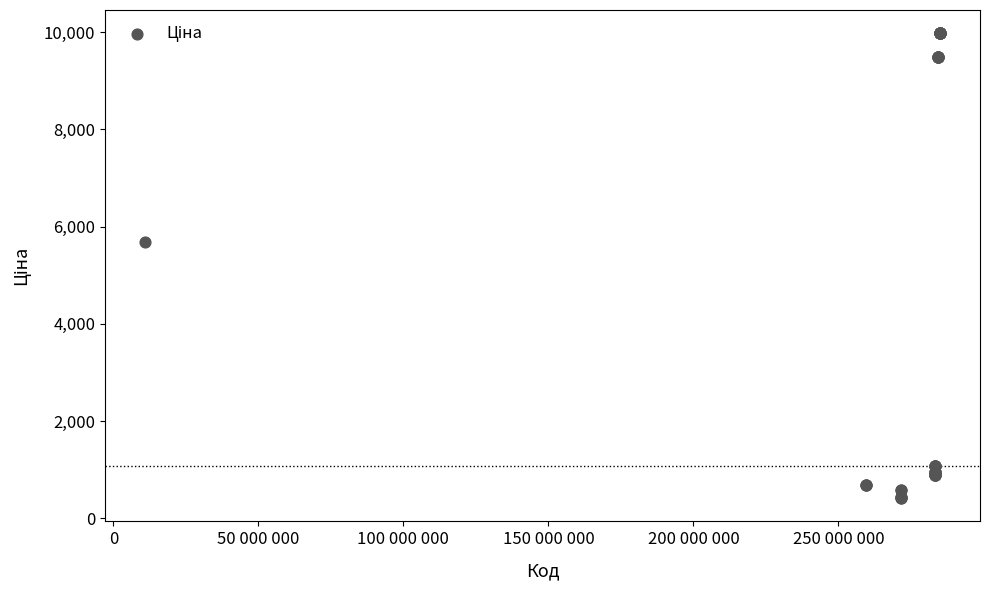

What Y value in the scatter plot is closest to 5195?

5673.8